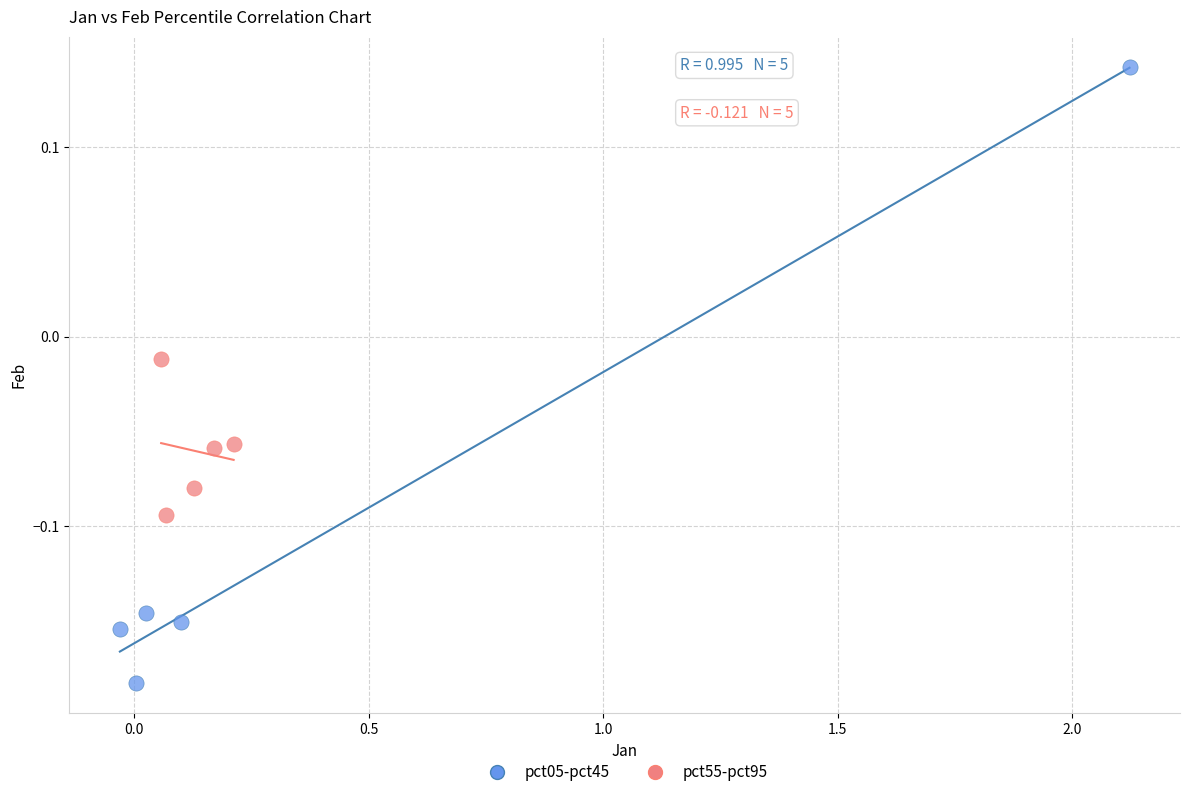

Which series contains the lowest Y value?

pct05-pct45